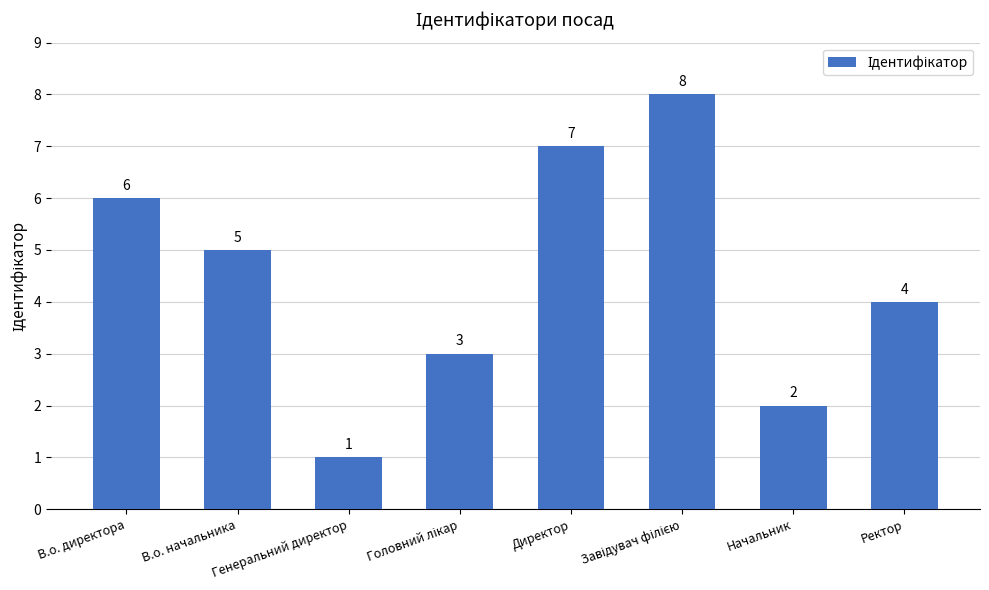

Which label corresponds to the smallest value in the chart?

Генеральний директор